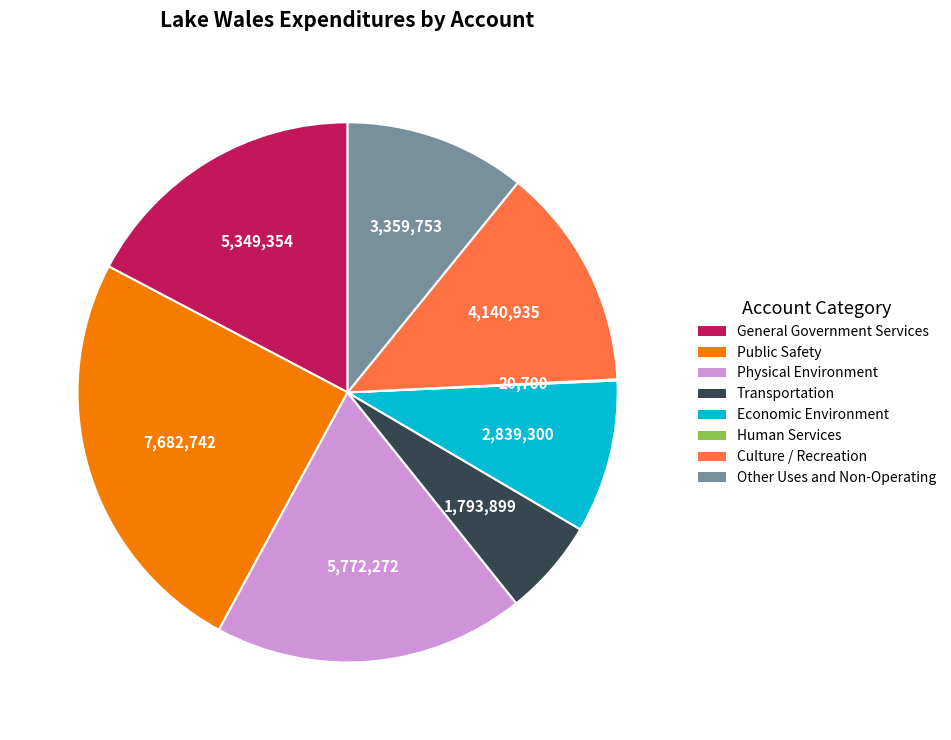

True or false: Physical Environment accounts for 10% of the total.

False